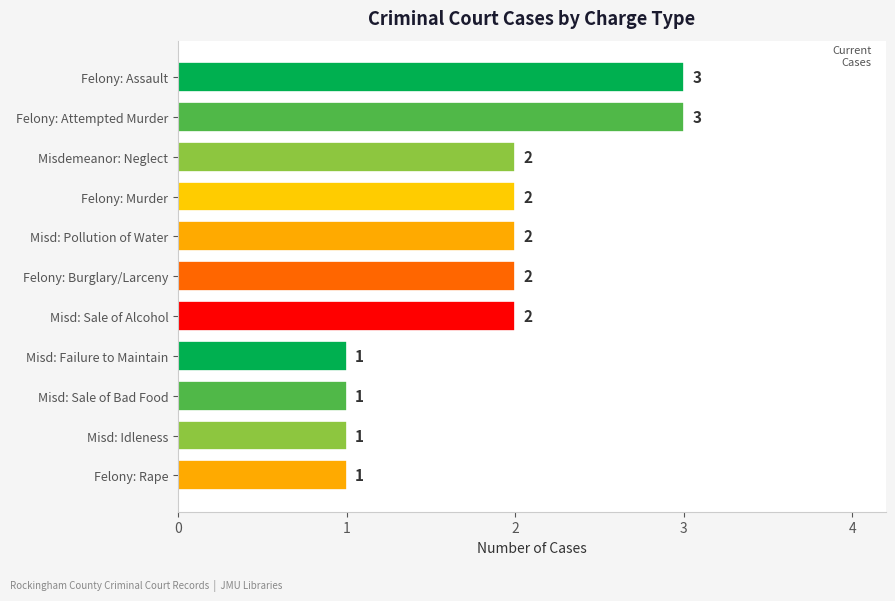

What is the difference between the maximum and minimum values?

2